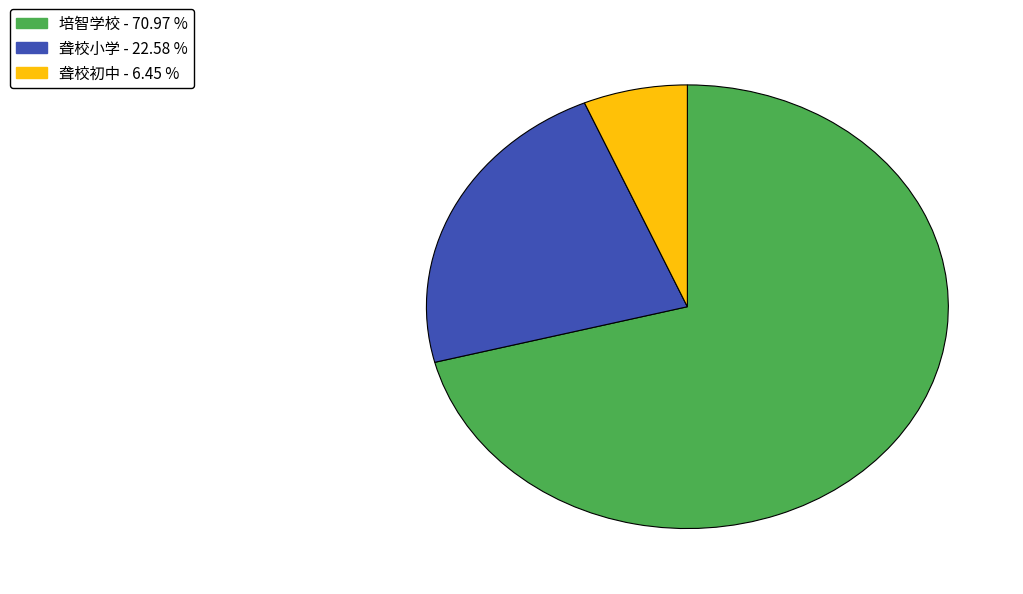

Does any single category account for the majority?

Yes